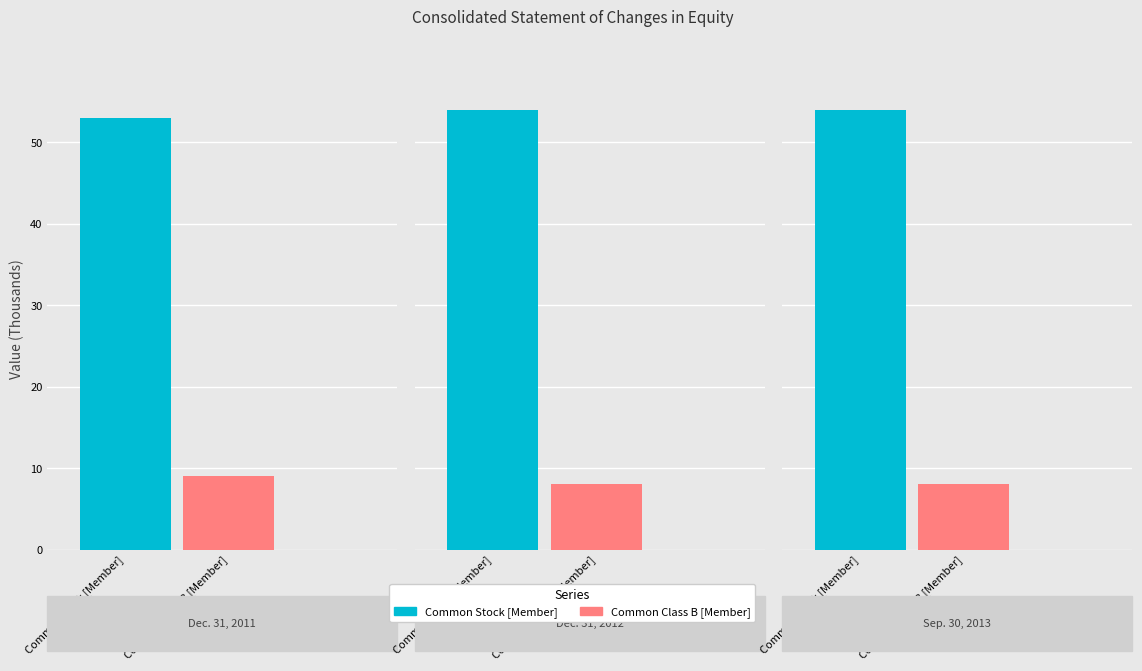

Which category has the lowest value across all series?

Dec. 31, 2012